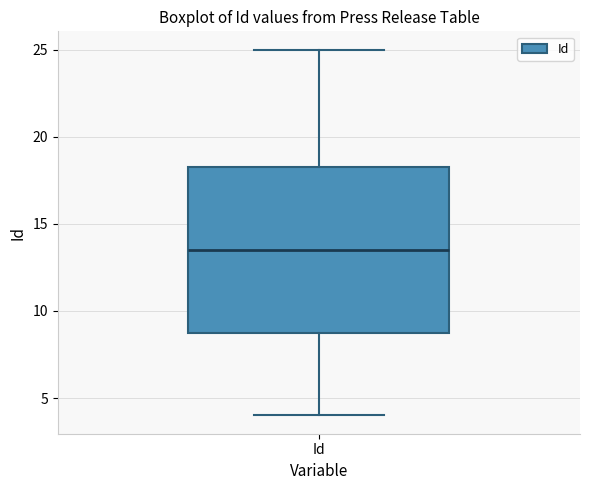

Transcribe this box plot: give where the median line is, the range the box spans, and where the two whiskers end, as read against the y-axis. The values are not printed on the chart, so give them approximately, as read against the axis.

median 13.5, box 9.0 to 18.5, whiskers 4.0 to 25.0